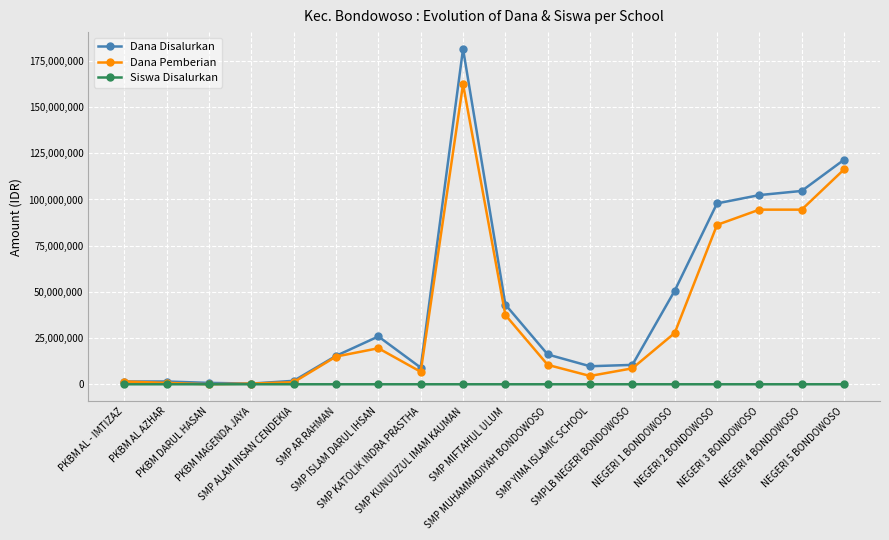

What is the difference between the second highest and minimum values in the Siswa Disalurkan series?

202